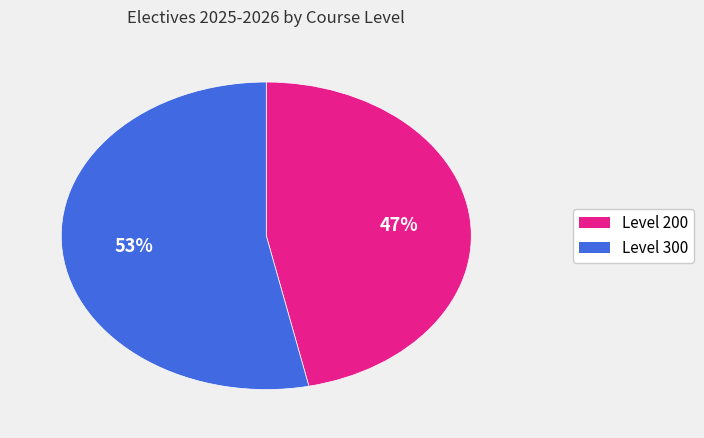

What is the ratio of the value at Level 200 to the value at Level 300?

0.9